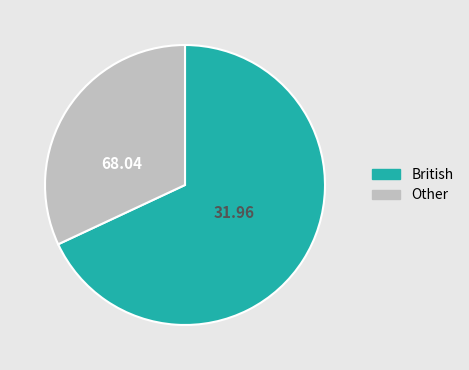

Which slice is the largest?

British